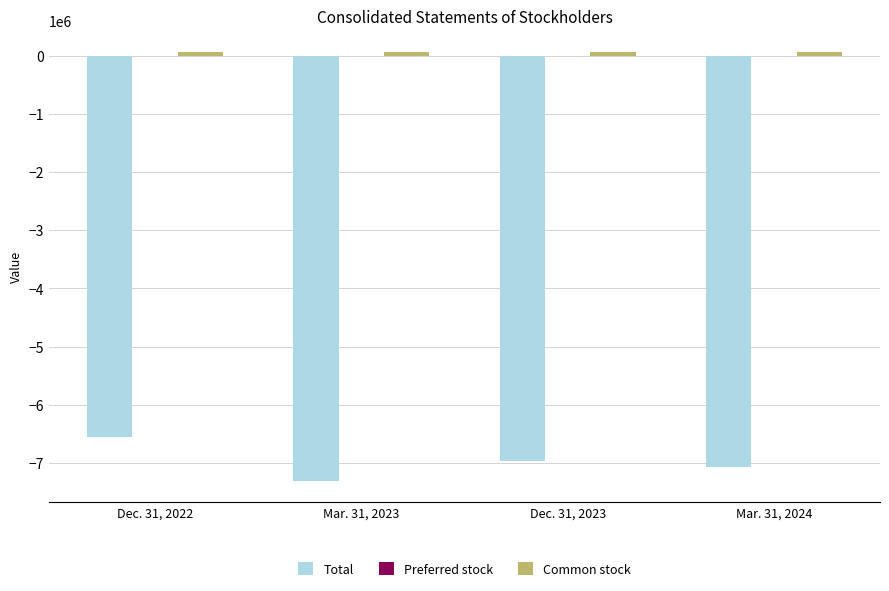

What is the maximum value for Total?

-6559825